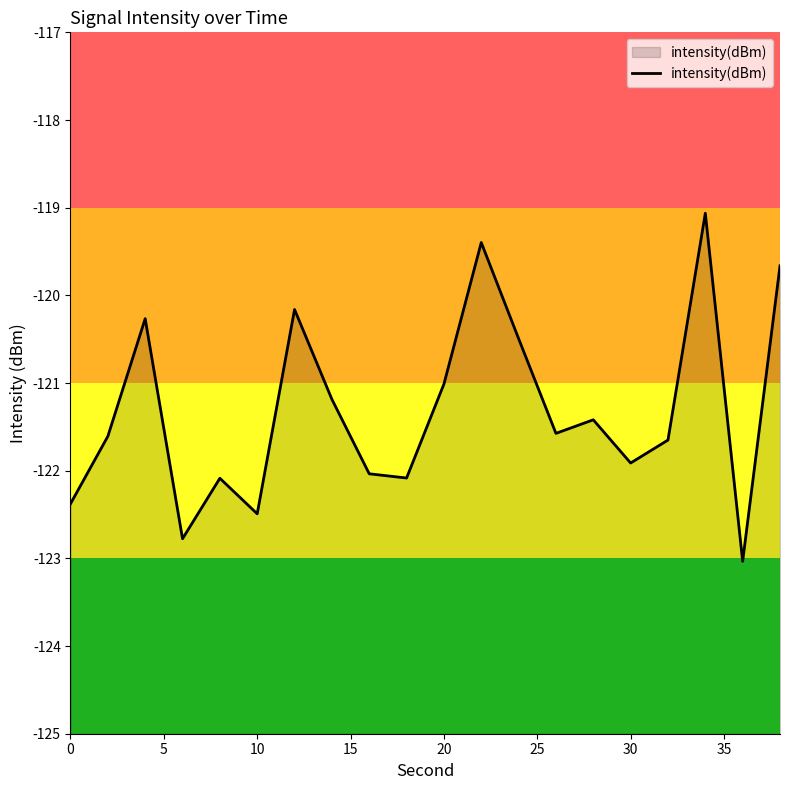

What is the sum of all values?

-2426.3